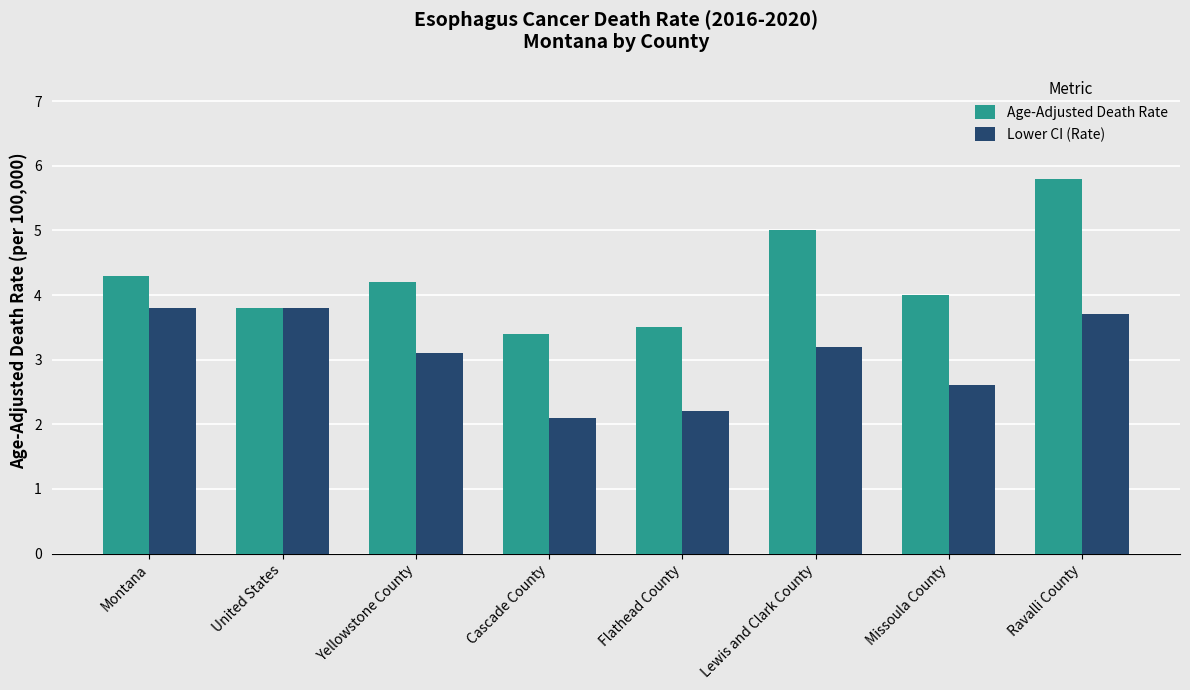

How many bars are there in total?

16